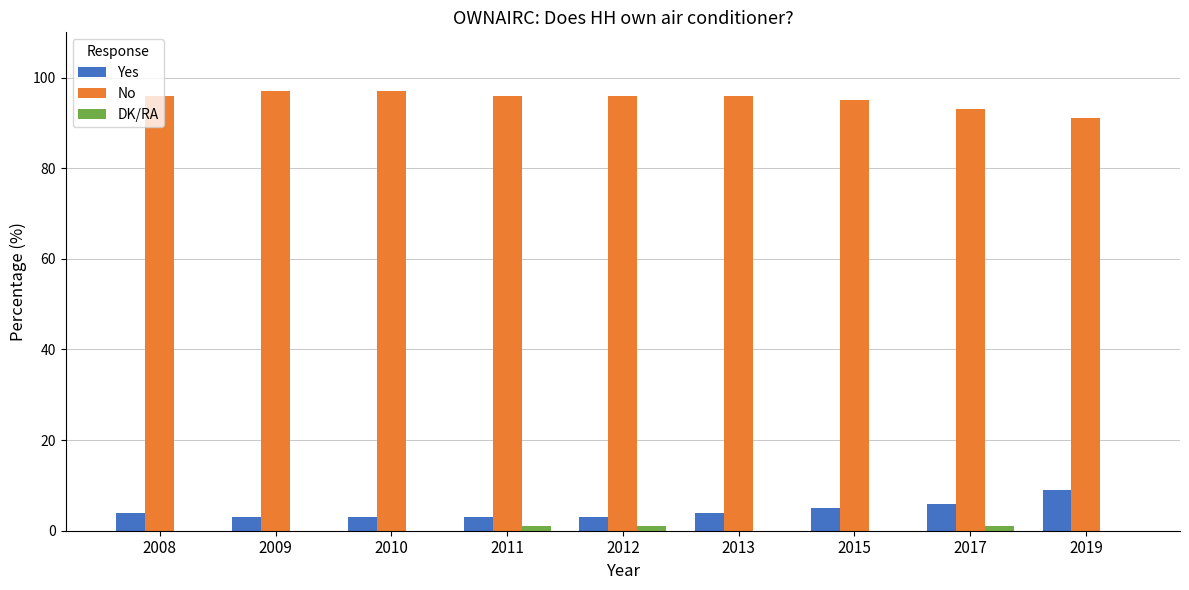

Which series has the largest total across all categories?

No